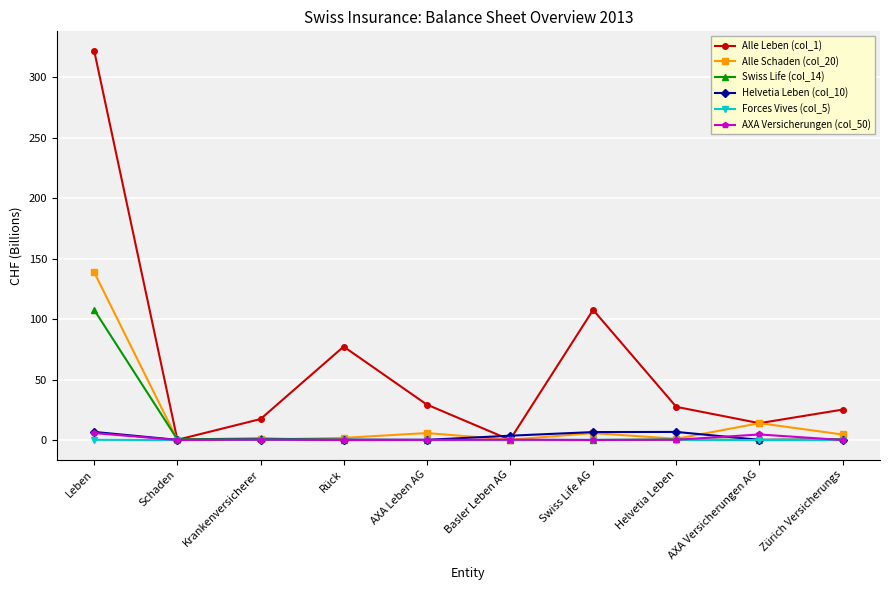

What is the average value of the Alle Leben (col_1) series?

62.0